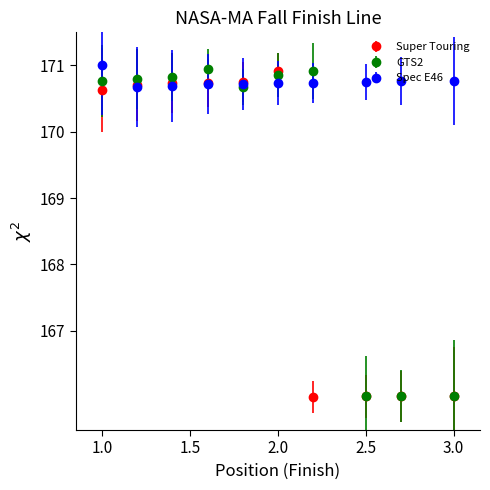

Which series has the largest total across all categories?

Spec E46